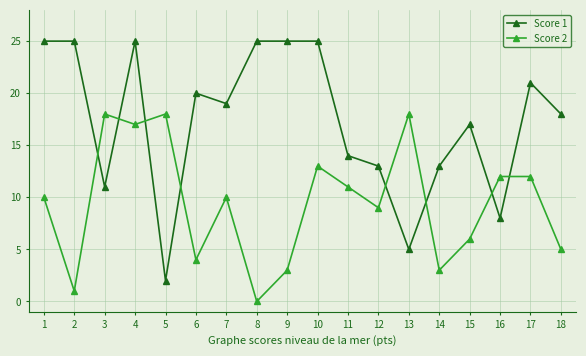

What is the sum of all Score 1 values?

311